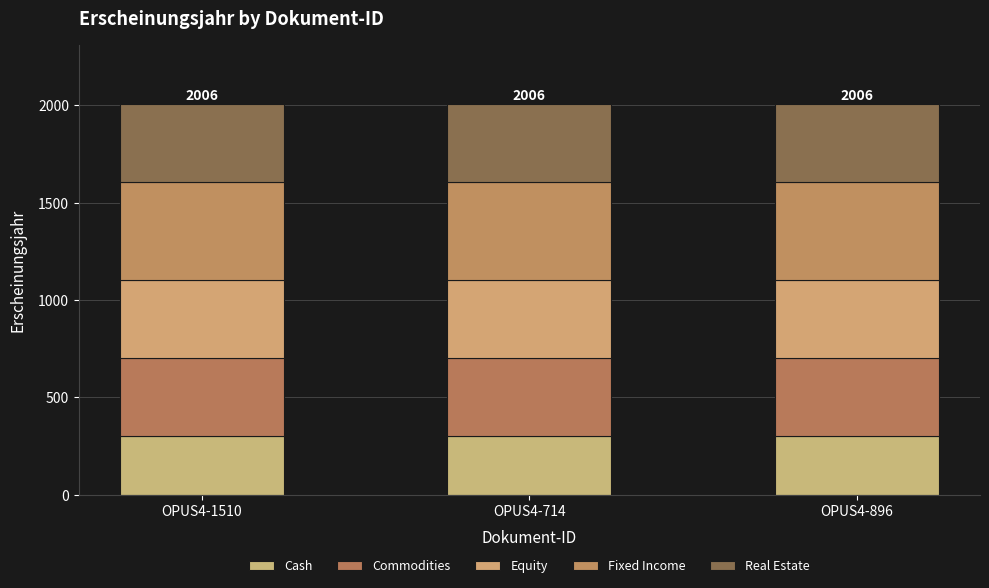

How many bars are there in total?

3